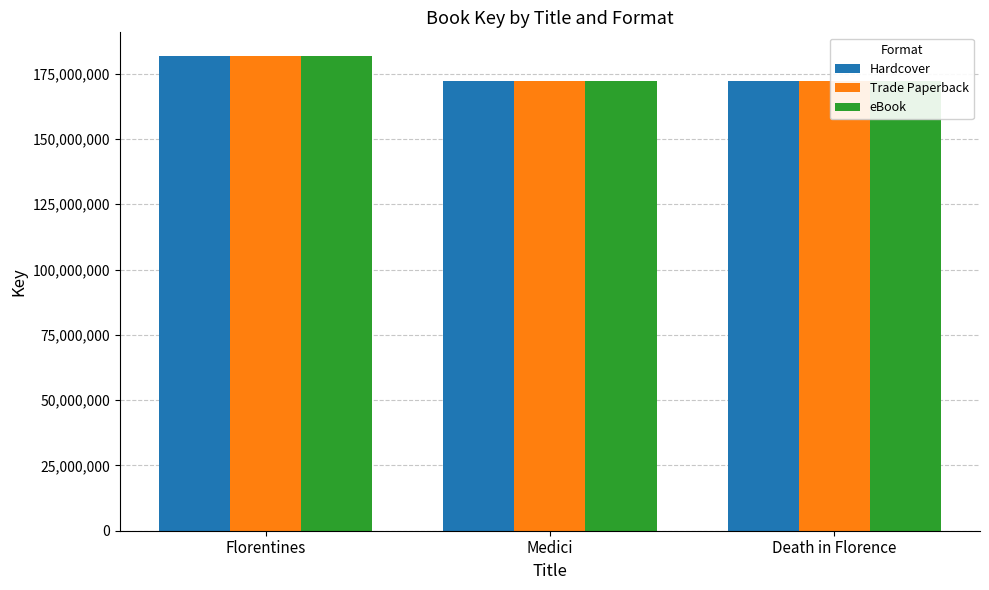

What is the difference between the maximum and minimum values in the eBook series?

9451222